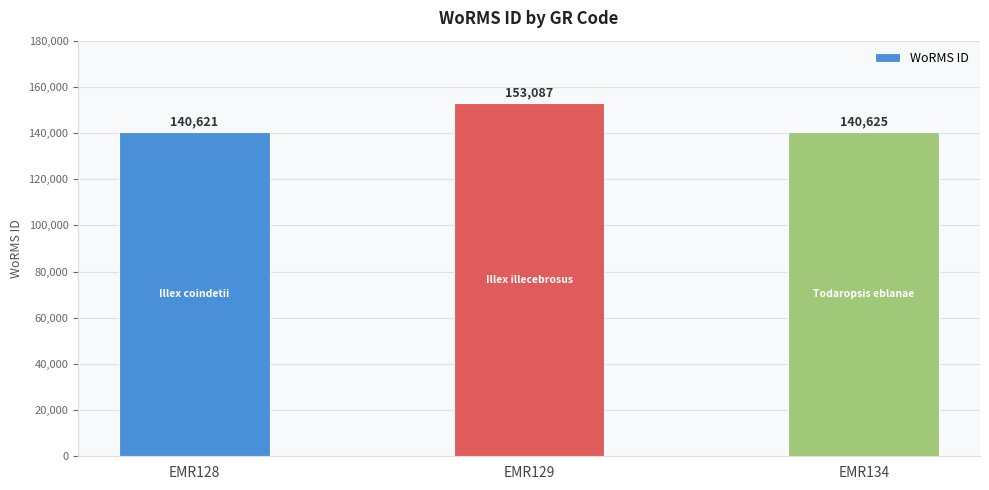

Reading left to right, list all the values displayed in this chart.

EMR128=140621	EMR129=153087	EMR134=140625